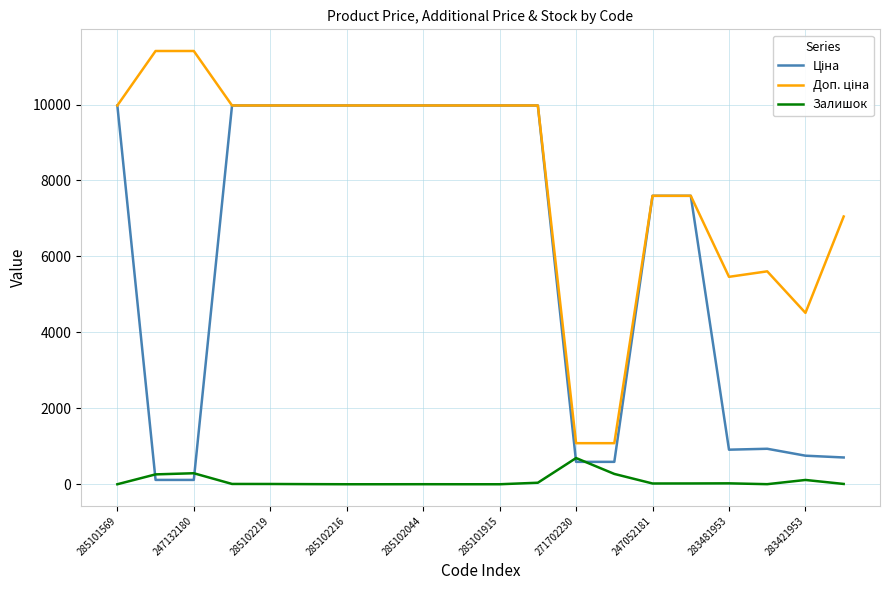

What is the maximum value shown in the chart?

11410.0